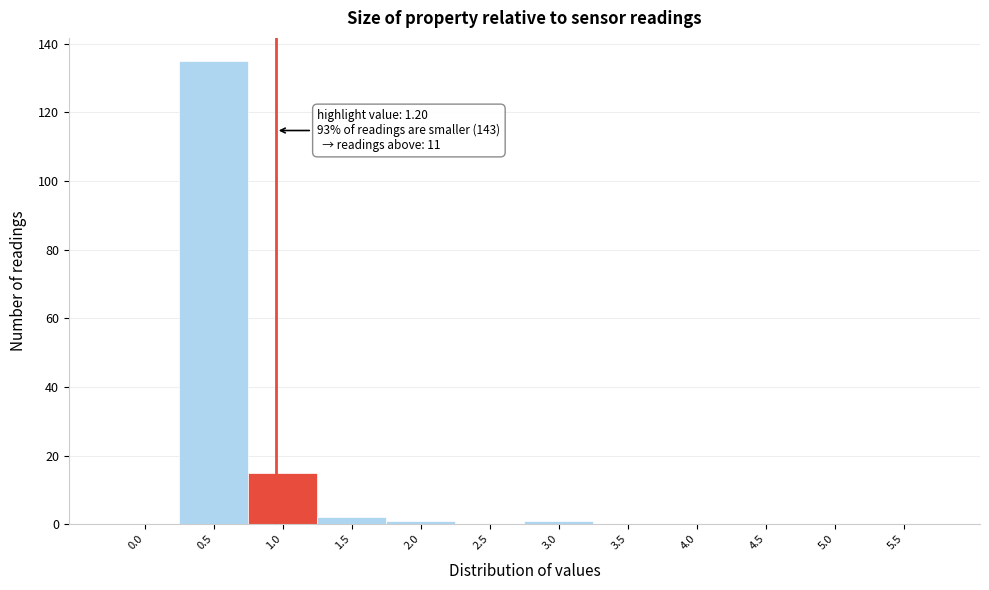

Reading left to right, transcribe all the data shown in this chart.

0.0=0	0.5=135	1.0=15	1.5=2	2.0=1	2.5=0	3.0=1	3.5=0	4.0=0	4.5=0	5.0=0	5.5=0